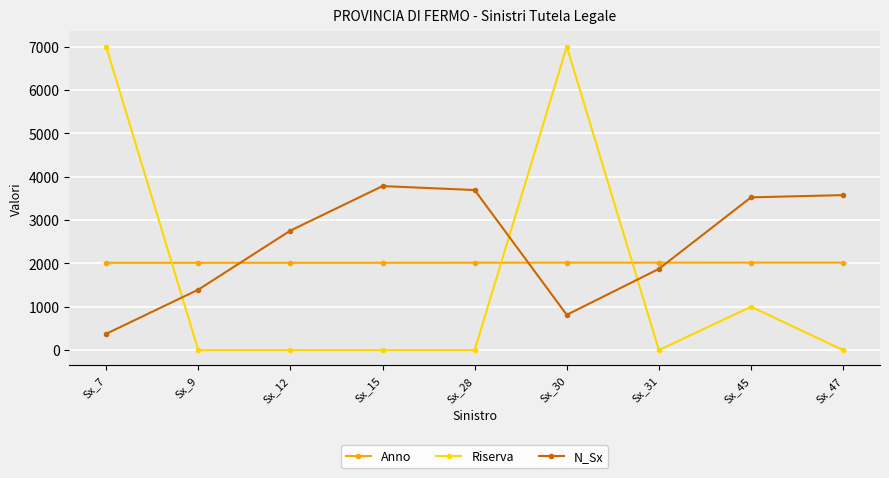

How many intersections are there between Anno and Riserva?

3